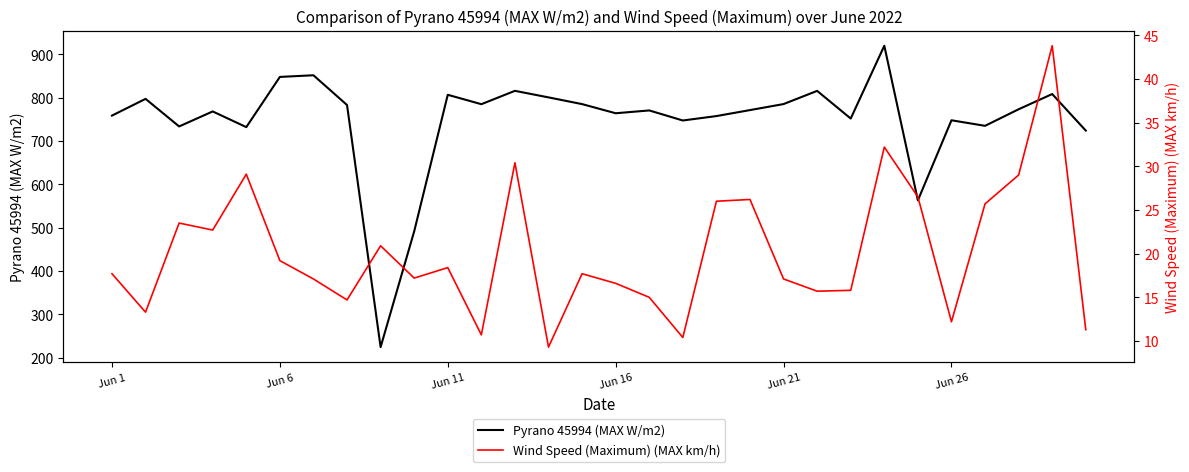

Count the number of data series in this chart.

2